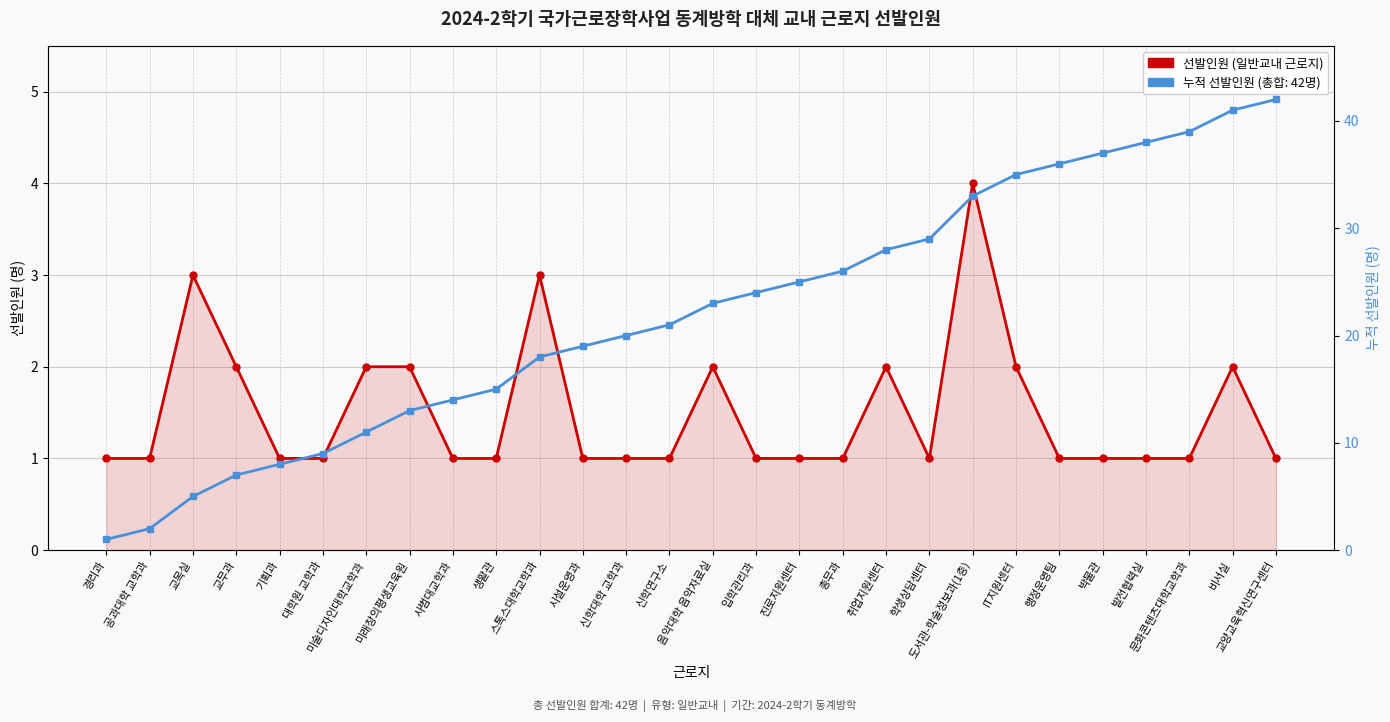

At which category does the chart reach its minimum across all series?

경리과